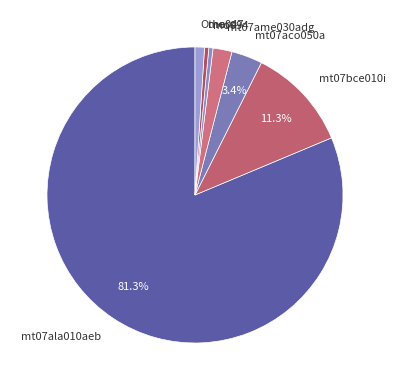

Is the sum of Others and mt07bce010i greater than half?

No